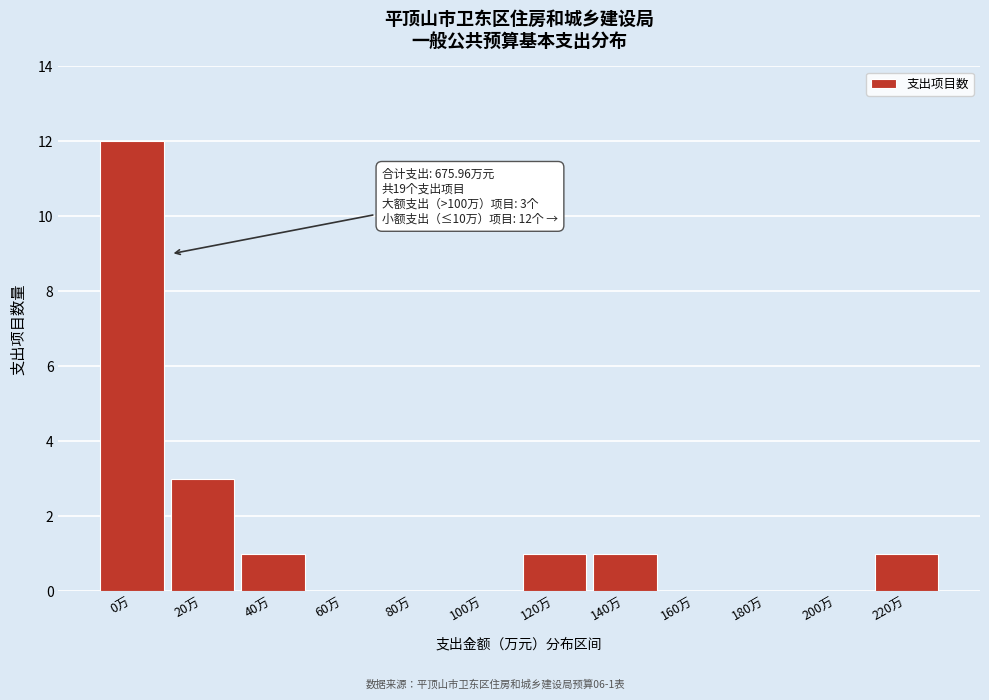

Reading left to right, what are all the values shown in this chart?

0万=12	20万=3	40万=1	60万=0	80万=0	100万=0	120万=1	140万=1	160万=0	180万=0	200万=0	220万=1